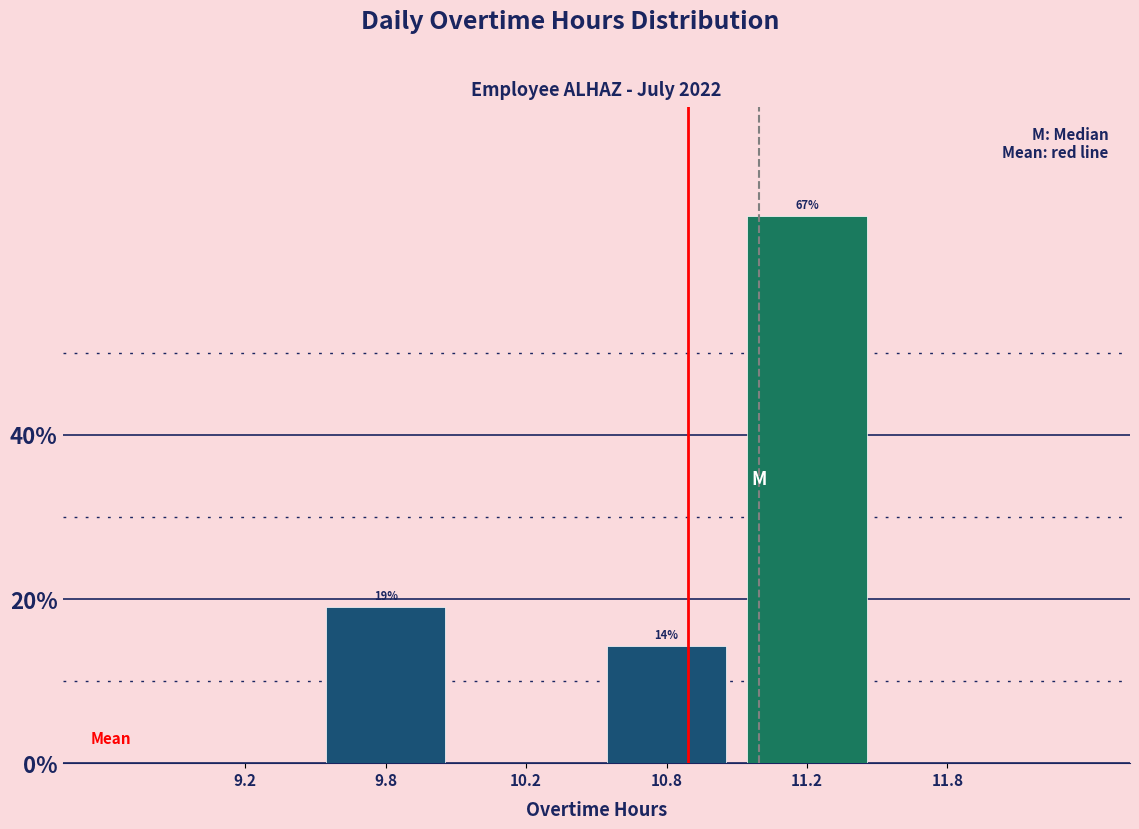

Where does the data first go above 14?

9.8